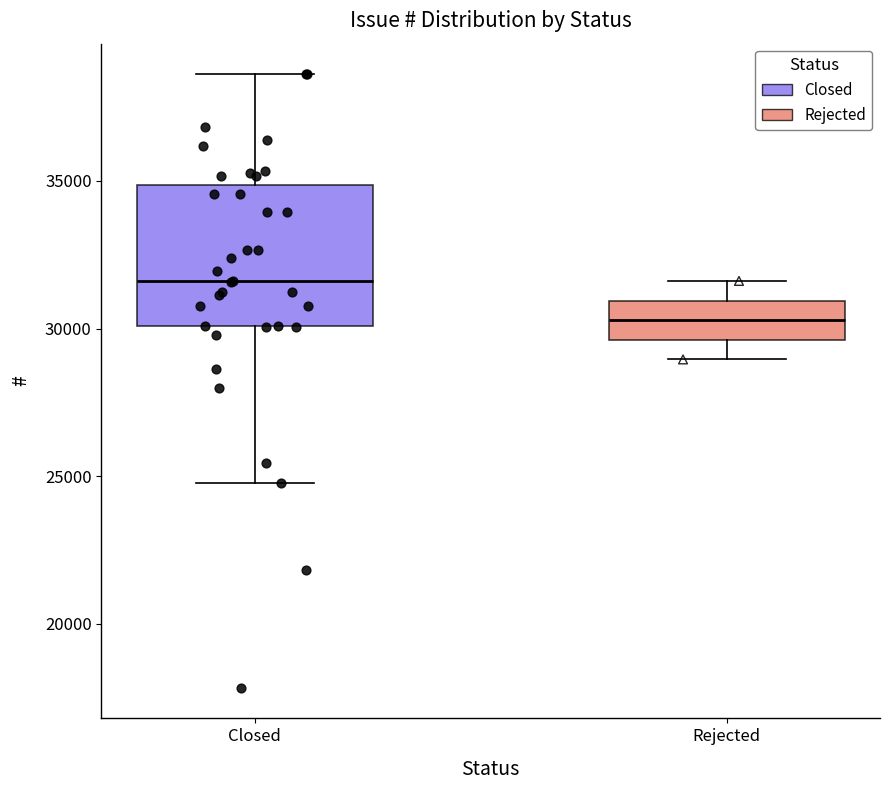

Reading left to right, transcribe this box plot: for each box, give where its median line is, the range the box spans, and where its two whiskers end, as read against the y-axis. The values are not printed on the chart, so give them approximately, as read against the axis.

Closed: median 31500, box 30000 to 35000, whiskers 25000 to 38500
Rejected: median 30500, box 29500 to 31000, whiskers 29000 to 31500